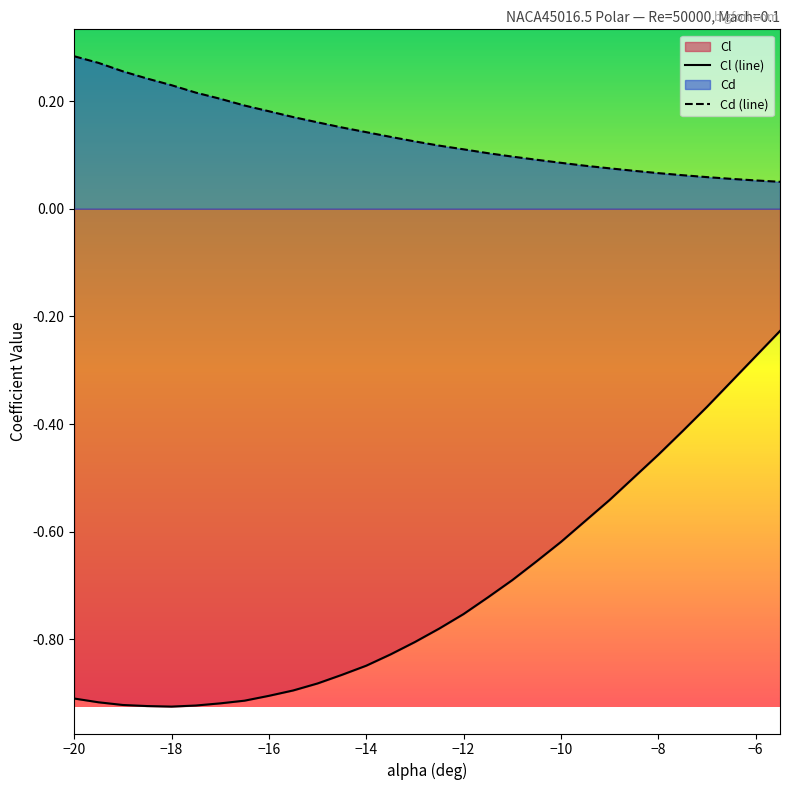

Which series has the widest spread of values?

Cl (line)